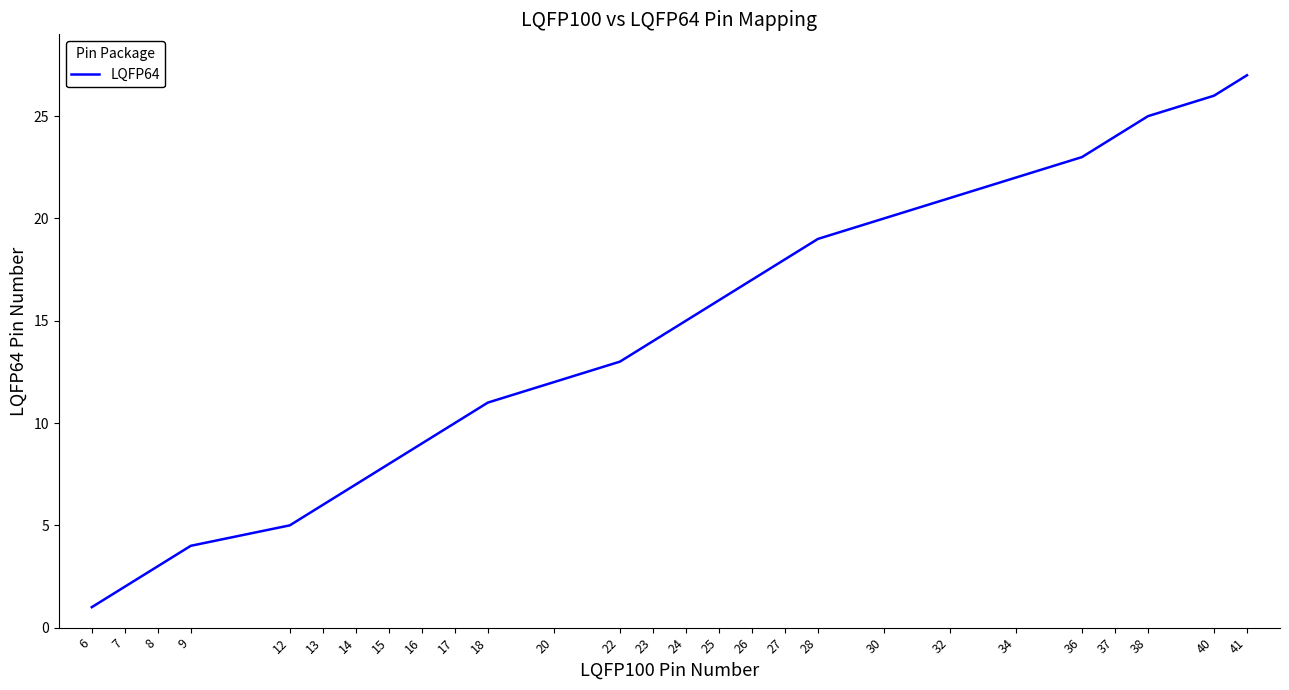

What is the change in value from 8 to 22?

+10